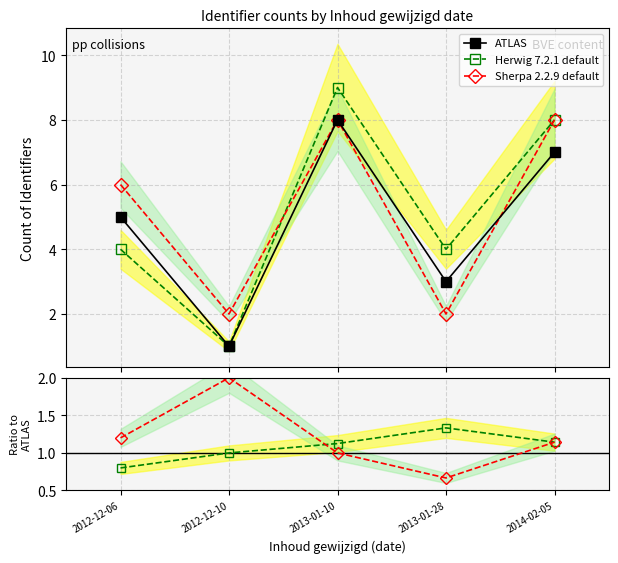

What are all the series names shown in the legend?

ATLAS, Herwig 7.2.1 default, Sherpa 2.2.9 default